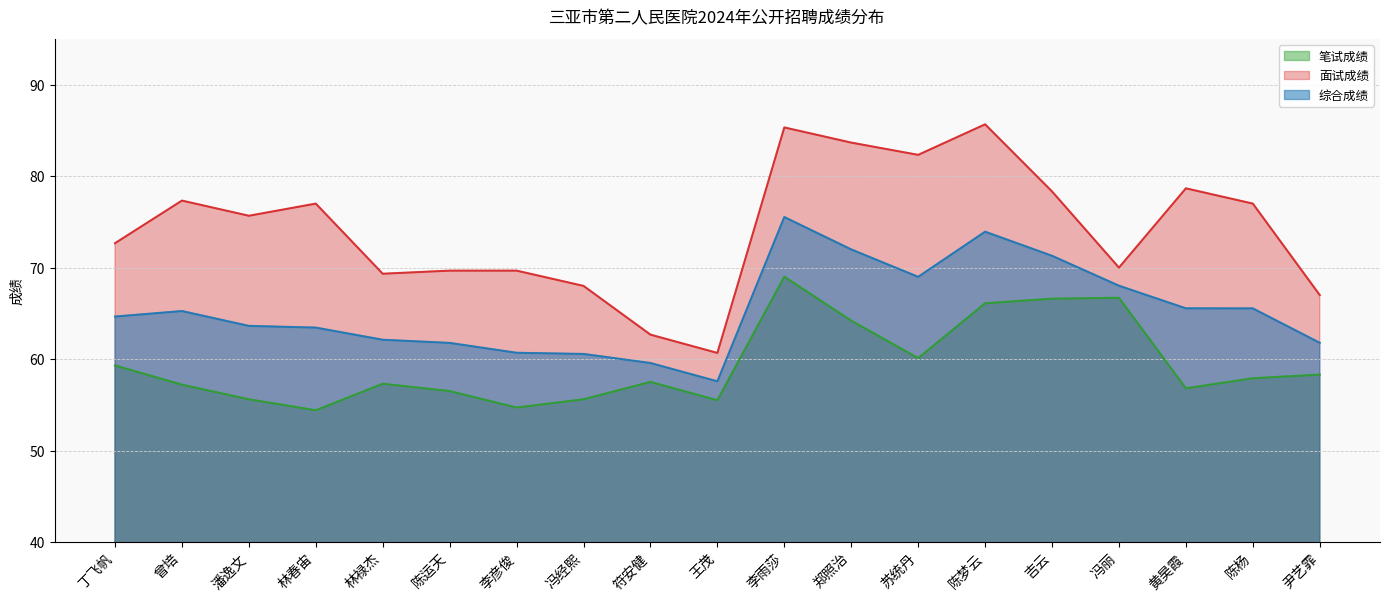

What is the total value across all series at 尹艺霏?

187.1